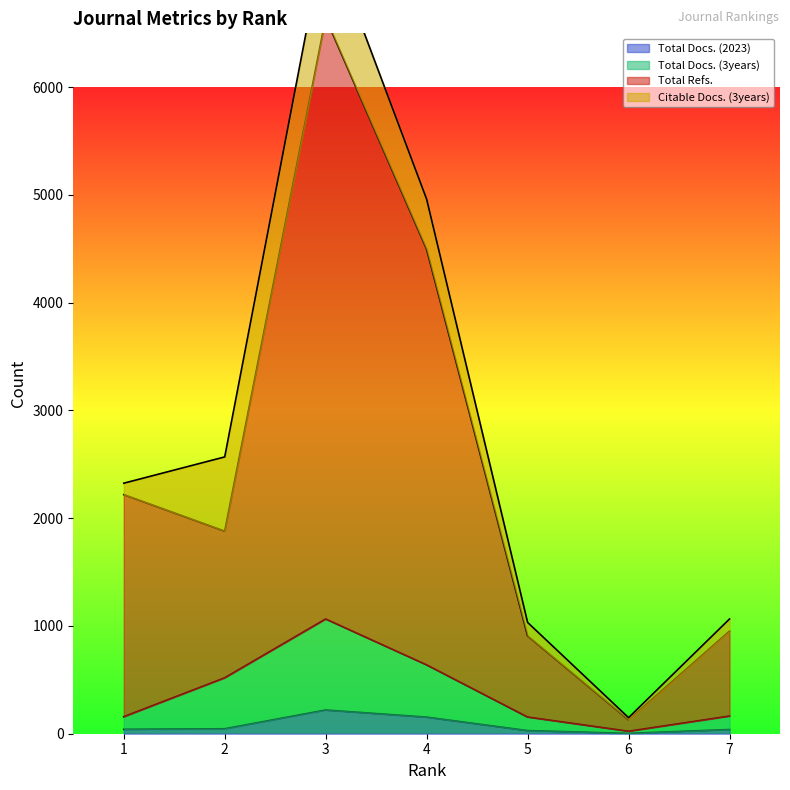

Is the value of Total Docs. (3years) at 6 greater than the value of Total Refs. at 6?

No